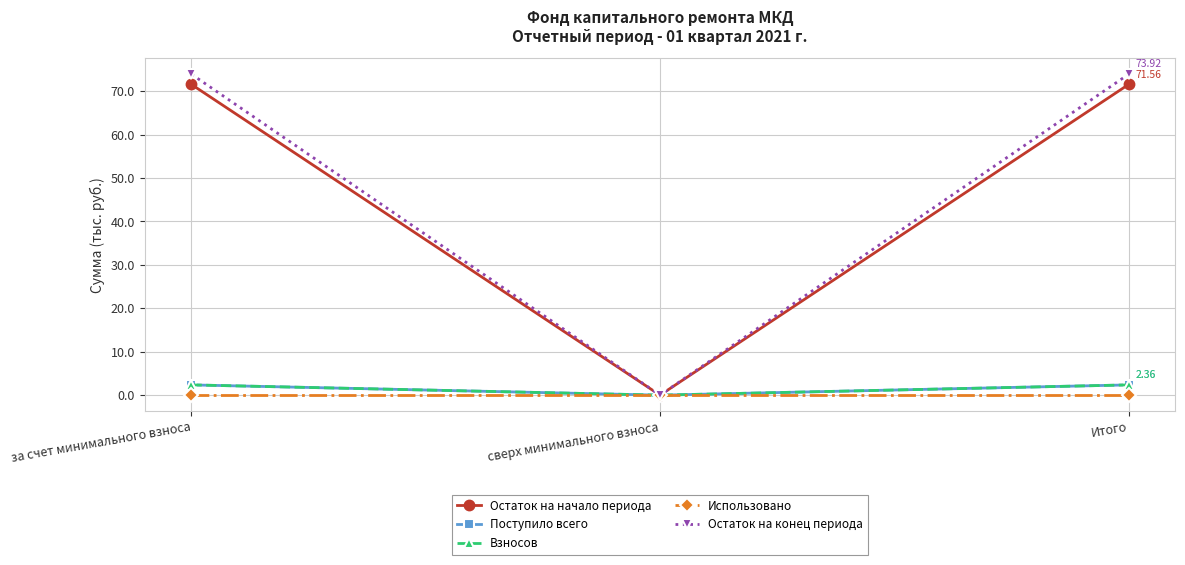

Is this an area chart (filled region under the line)?

No